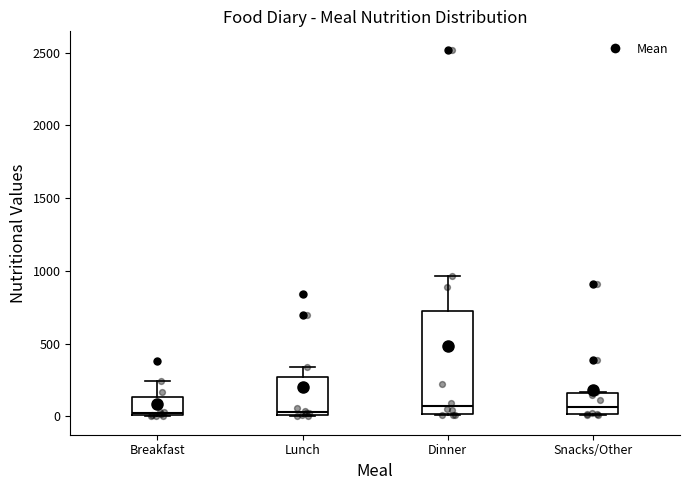

Reading left to right, read every box against the y-axis: the position of its median line, the range the box covers, and the ends of its whiskers. The values are not printed on the chart, so give them approximately, as read against the axis.

Breakfast: median 0, box 0 to 150, whiskers 0 to 250
Lunch: median 50, box 0 to 250, whiskers 0 to 350
Dinner: median 50, box 0 to 700, whiskers 0 to 950
Snacks/Other: median 50, box 0 to 150, whiskers 0 to 150